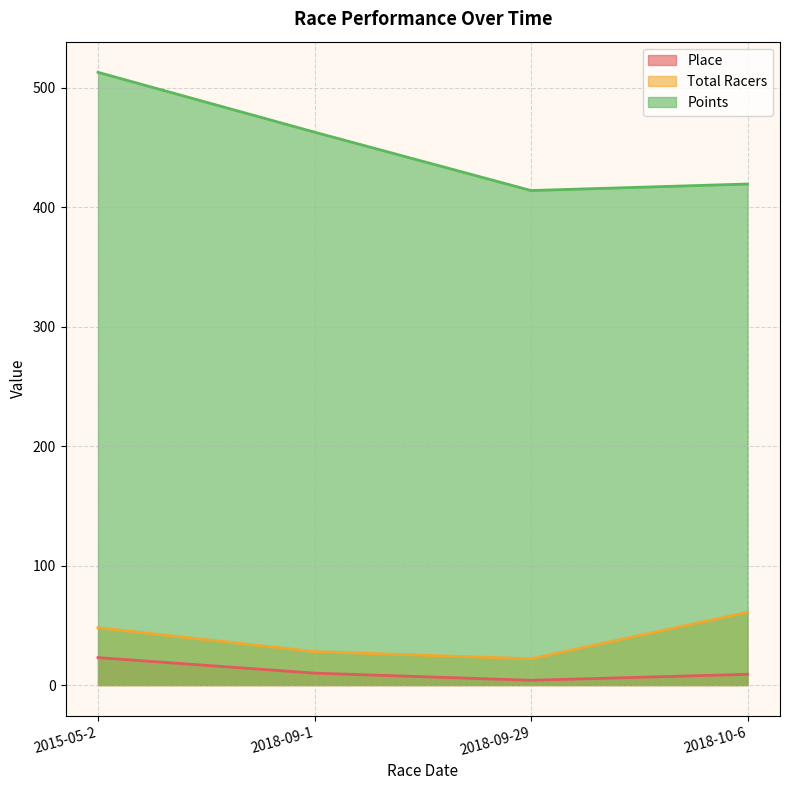

How many data points in Total Racers are less than 48?

2